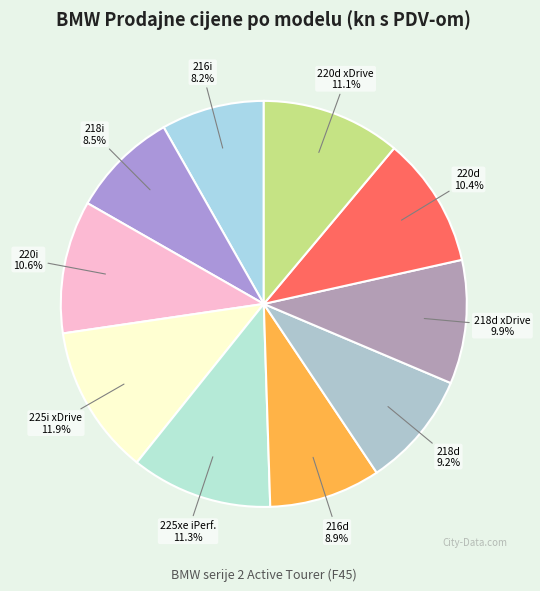

Does any single category account for the majority?

No